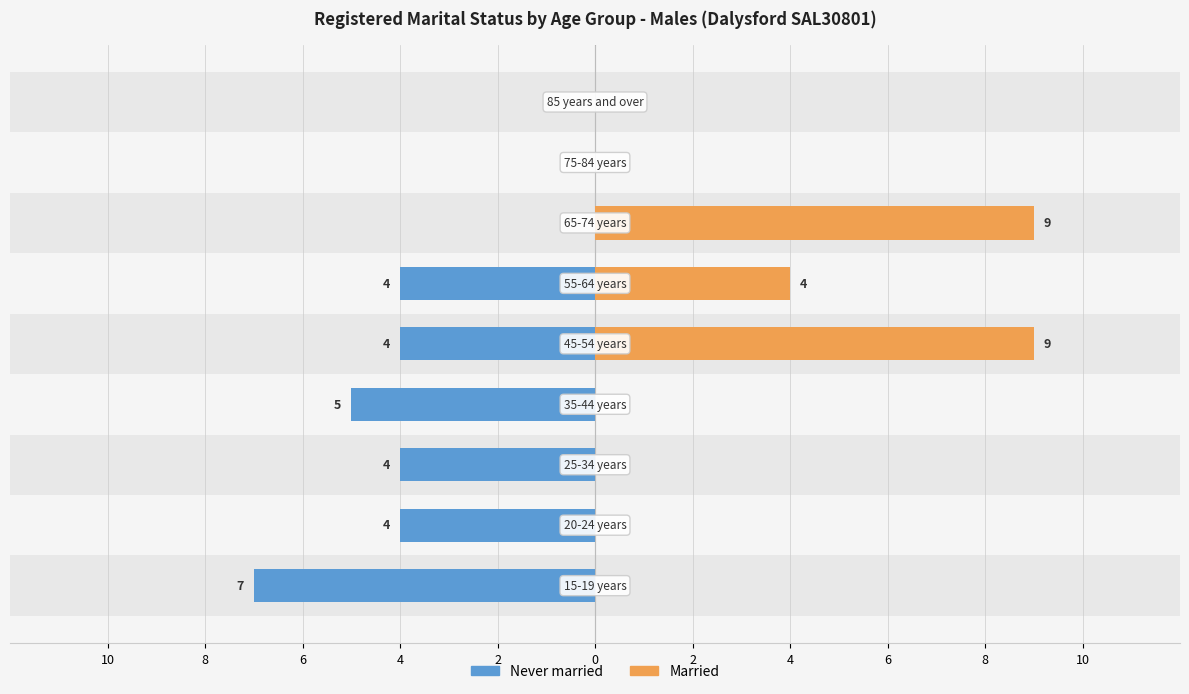

Which series has the largest range (max minus min)?

Married